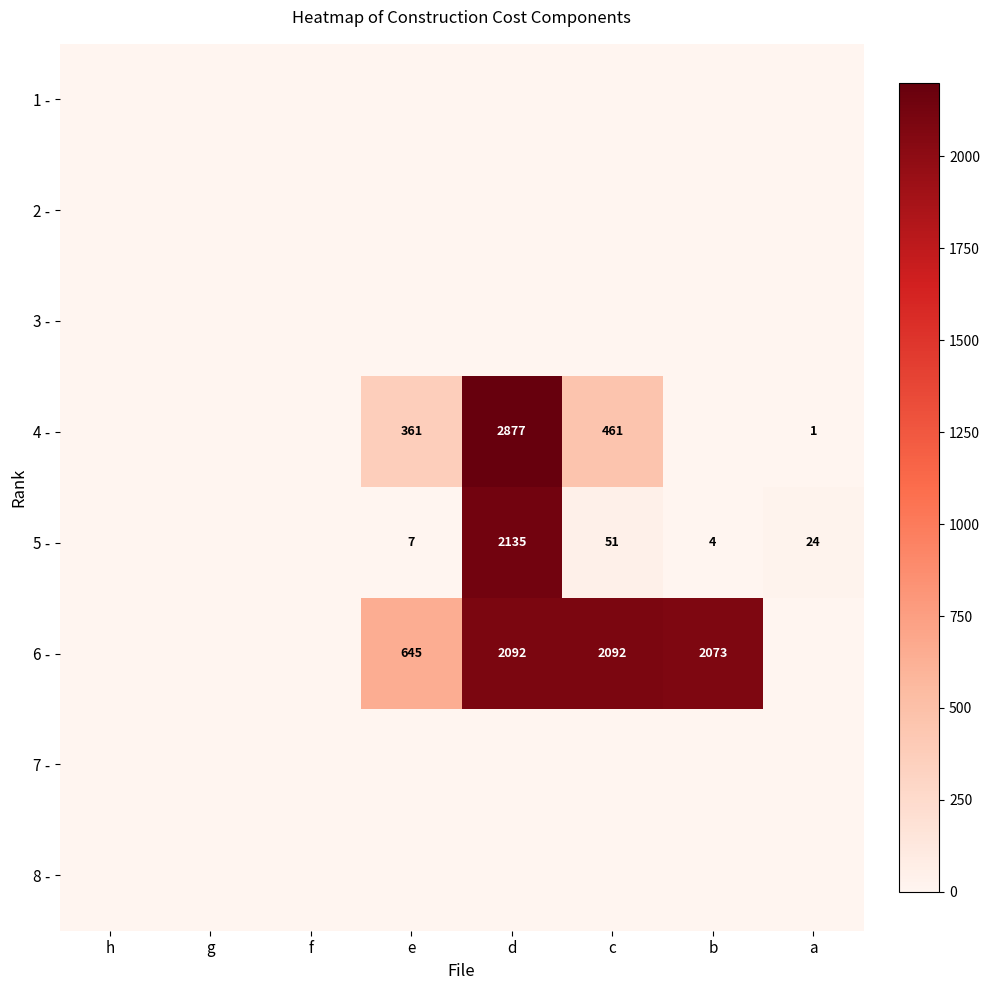

The value of 6 - at b is 3216. True or false?

False